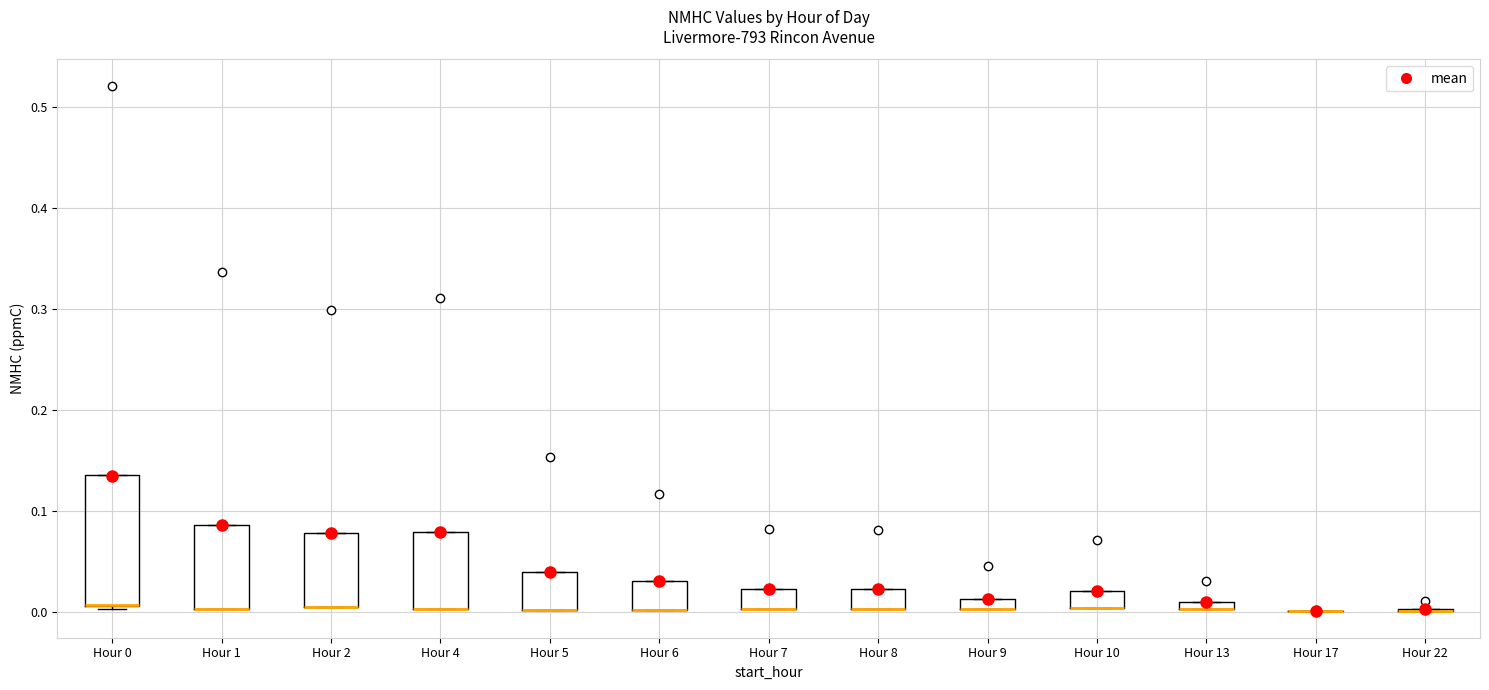

Comparing the boxes themselves (not the whiskers), which one is the tallest?

Hour 0